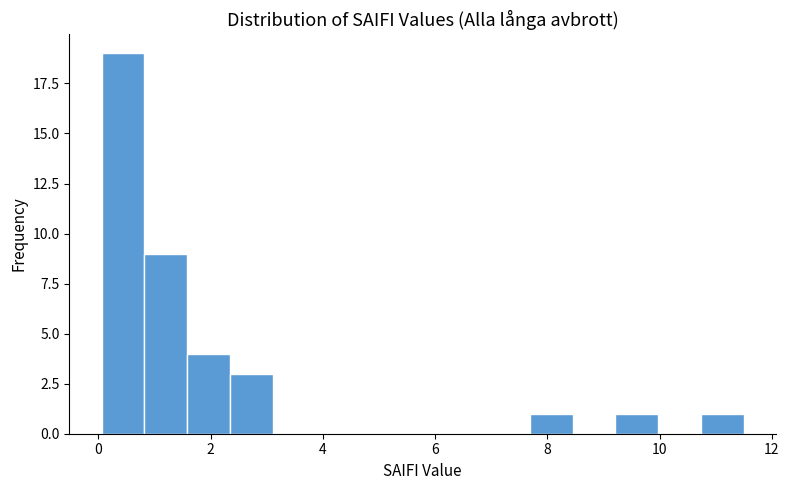

Around what value on the x-axis is the tallest bar? Give the approximate position of its centre, as read against the axis.

0.4